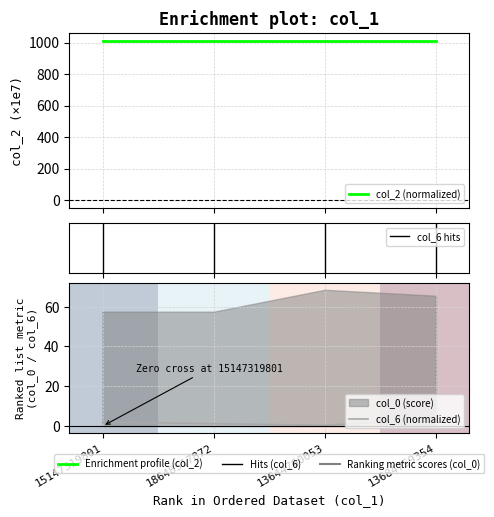

What is the highest value of the col_2 series?

1010.8